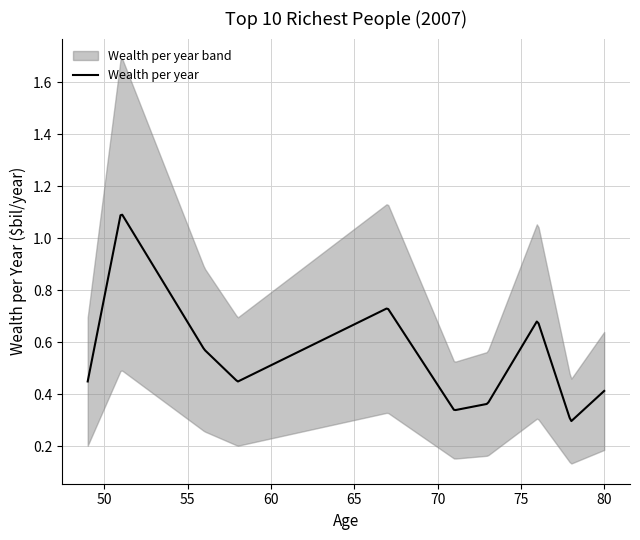

What is the greatest value displayed?

1.1